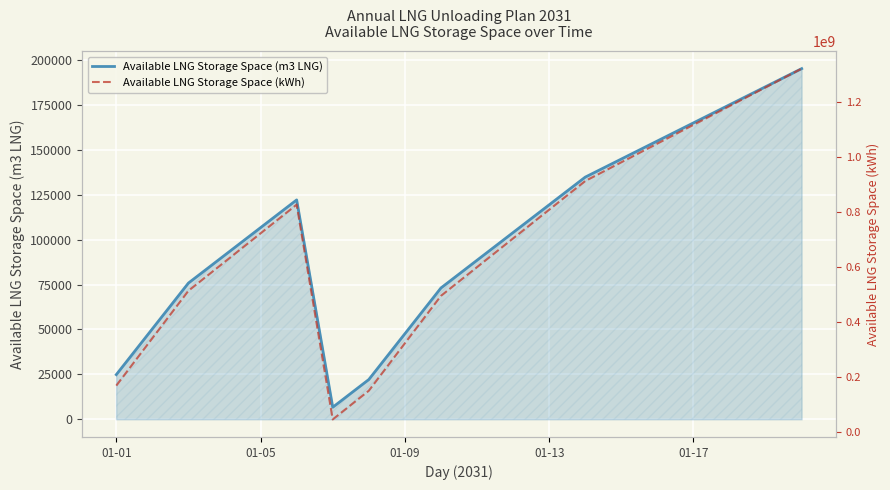

What is the maximum value for Available LNG Storage Space (m3 LNG)?

195012